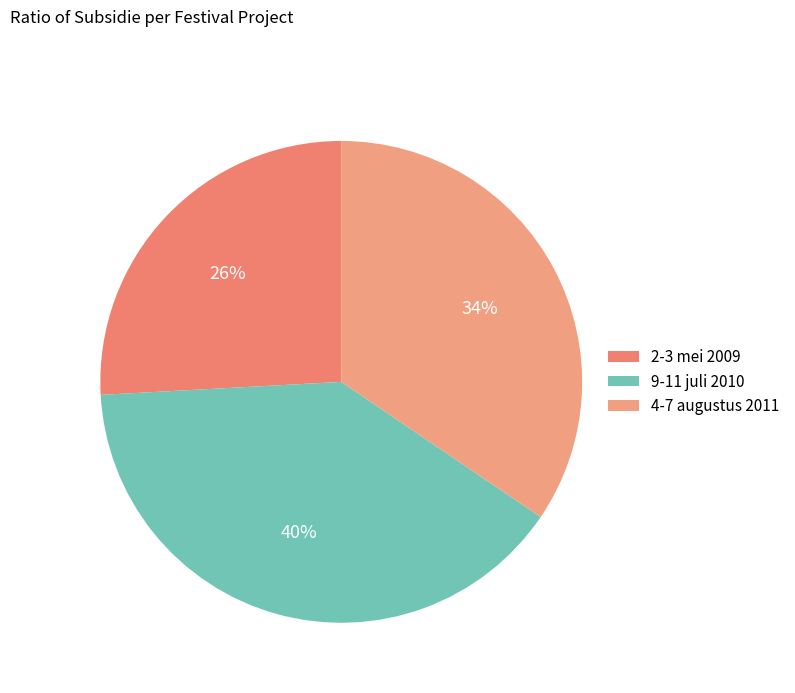

Which category has the biggest portion of the pie?

9-11 juli 2010